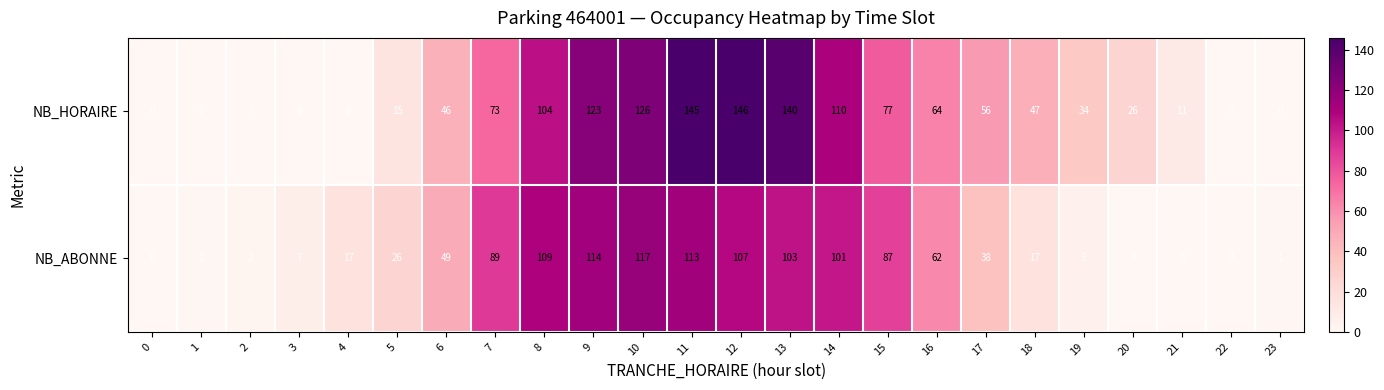

At which category is the sum across all series the highest?

11